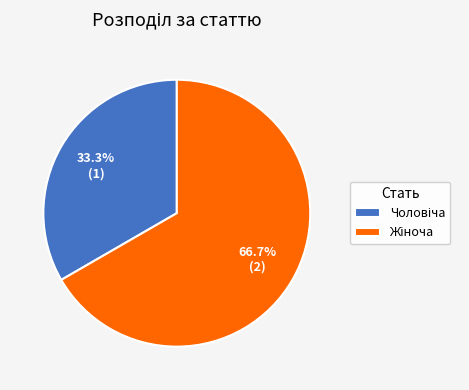

Does any single category account for the majority?

Yes